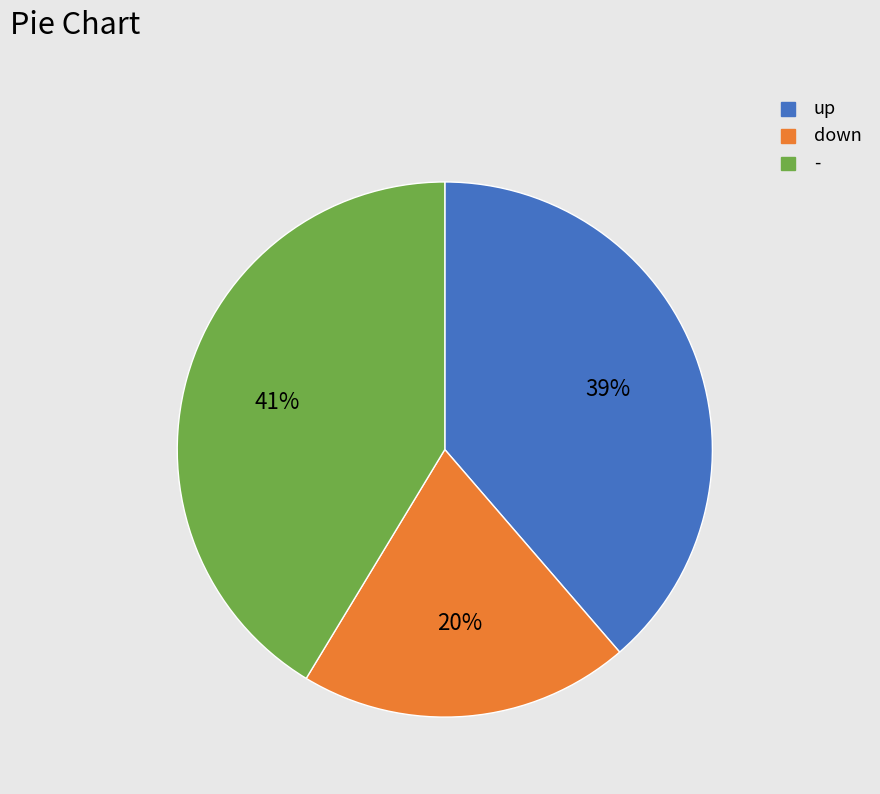

Is the sum of up and down greater than half?

Yes